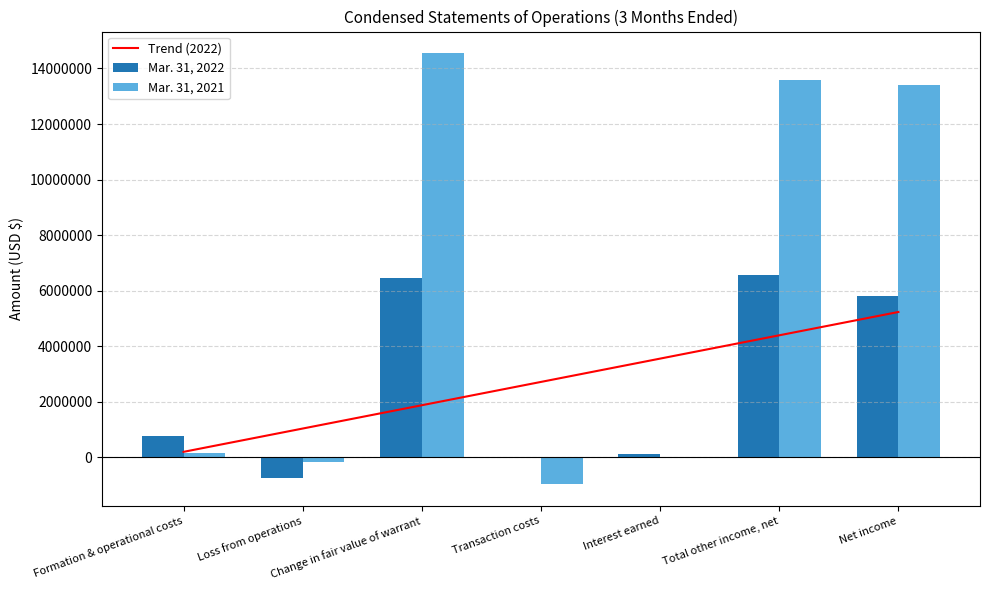

At which category is the sum across all series the highest?

Change in fair value of warrant